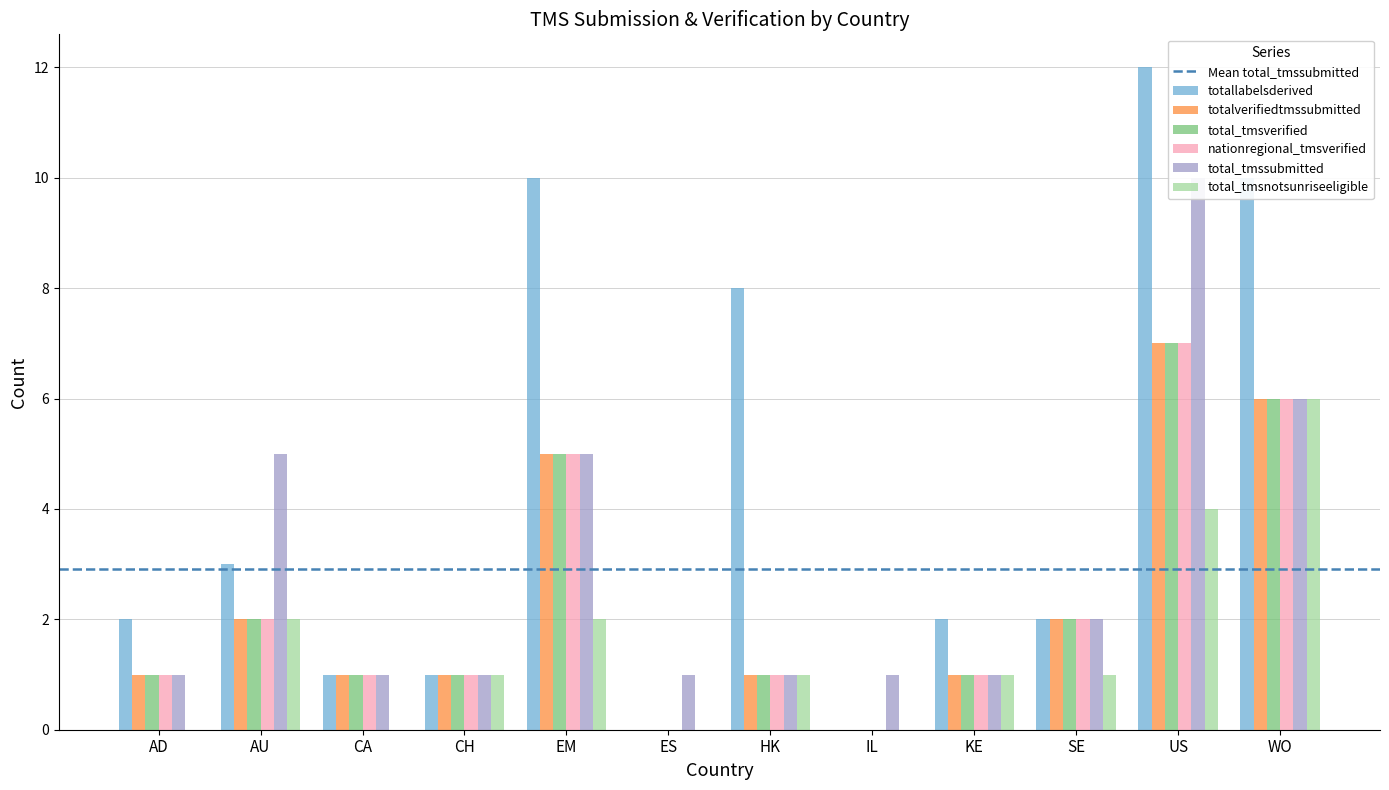

What is the average value of the totallabelsderived series?

4